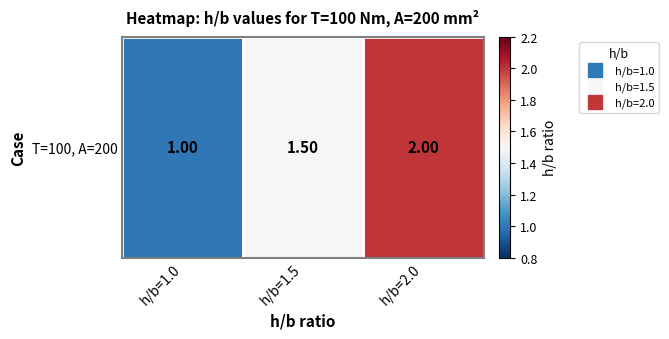

What is the smallest value displayed?

1.0